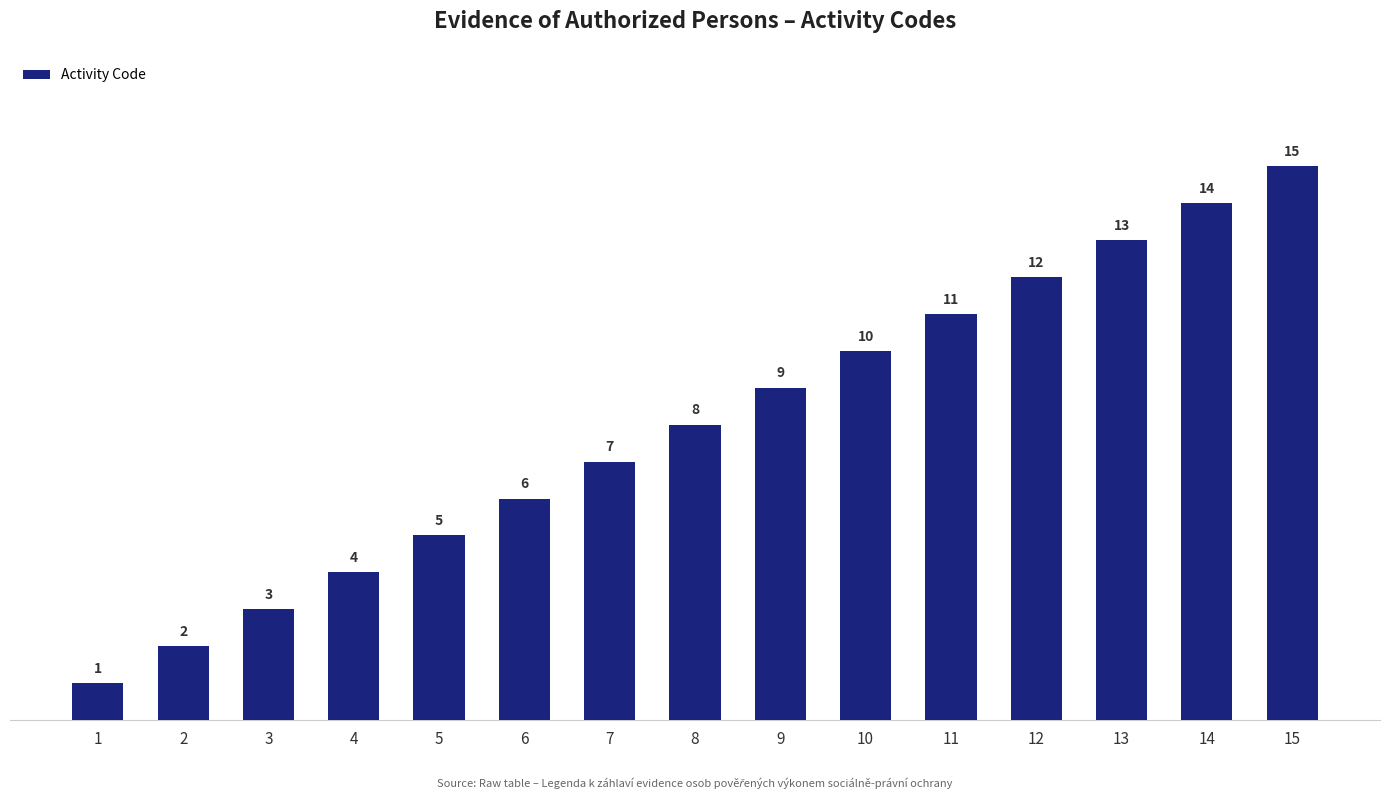

Reading left to right, extract all data points from this chart.

1	2	3	4	5	6	7	8	9	10	11	12	13	14	15